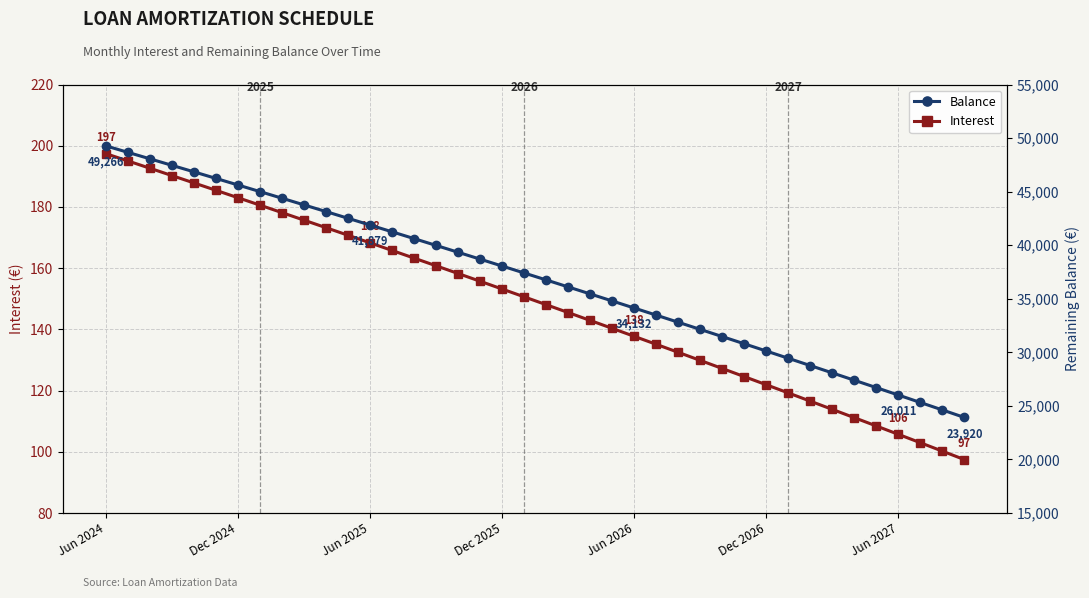

Is it true that Interest equals 25.6 at Jun 2027?

False